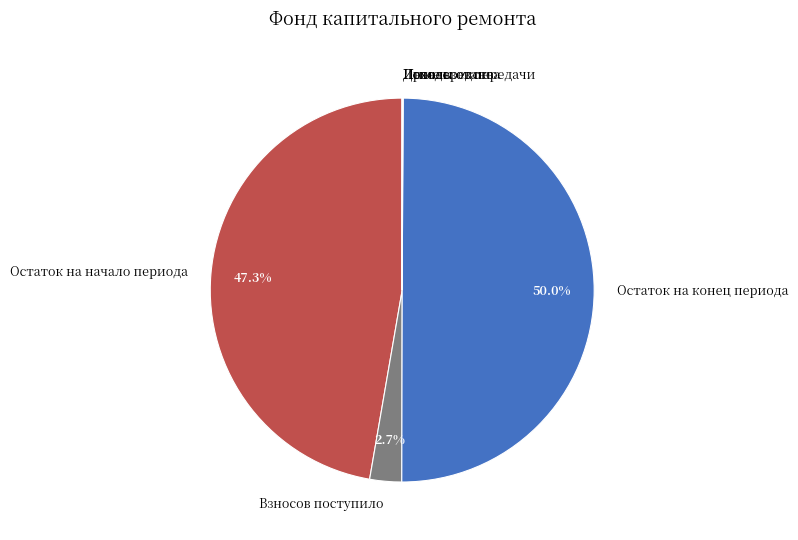

What is the largest slice in the pie chart?

Остаток на конец периода